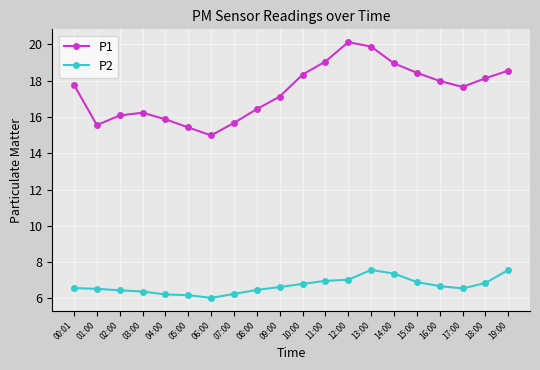

Rank the series by their average value, from lowest to highest.

P2, P1